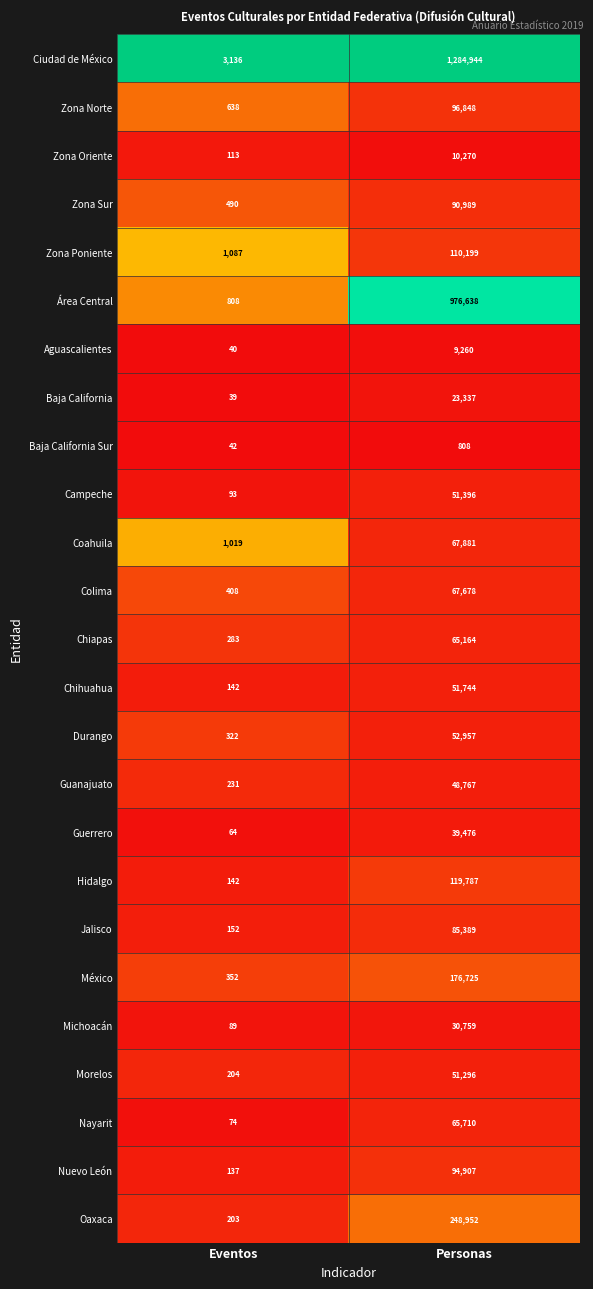

Which series changed the most between Eventos and Personas?

Ciudad de México